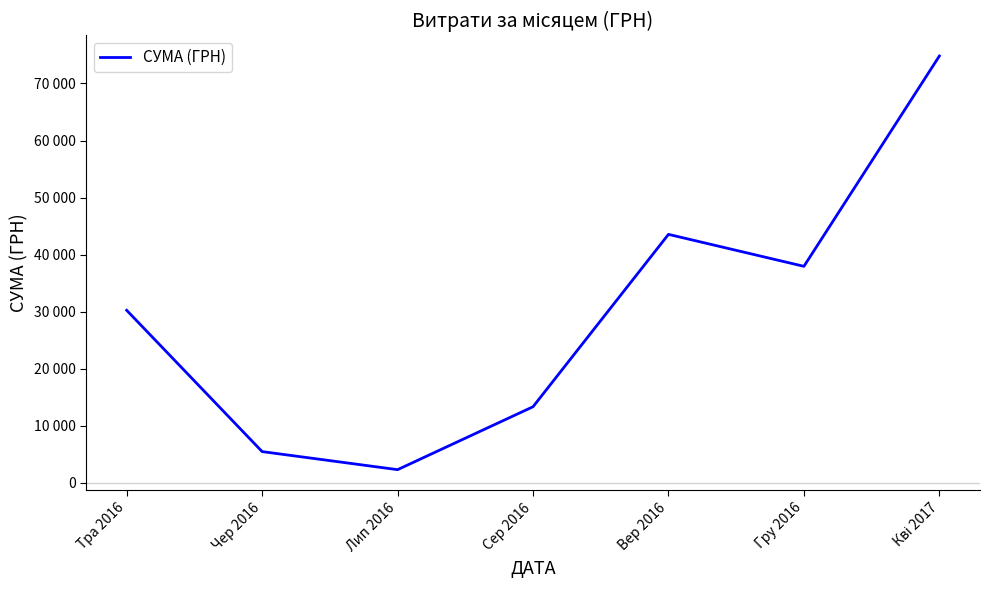

Reading left to right, what are all the values shown in this chart?

Тра 2016=30237.6	Чер 2016=5465.0	Лип 2016=2298.8	Сер 2016=13328.1	Вер 2016=43547.3	Гру 2016=37945.0	Кві 2017=74813.2